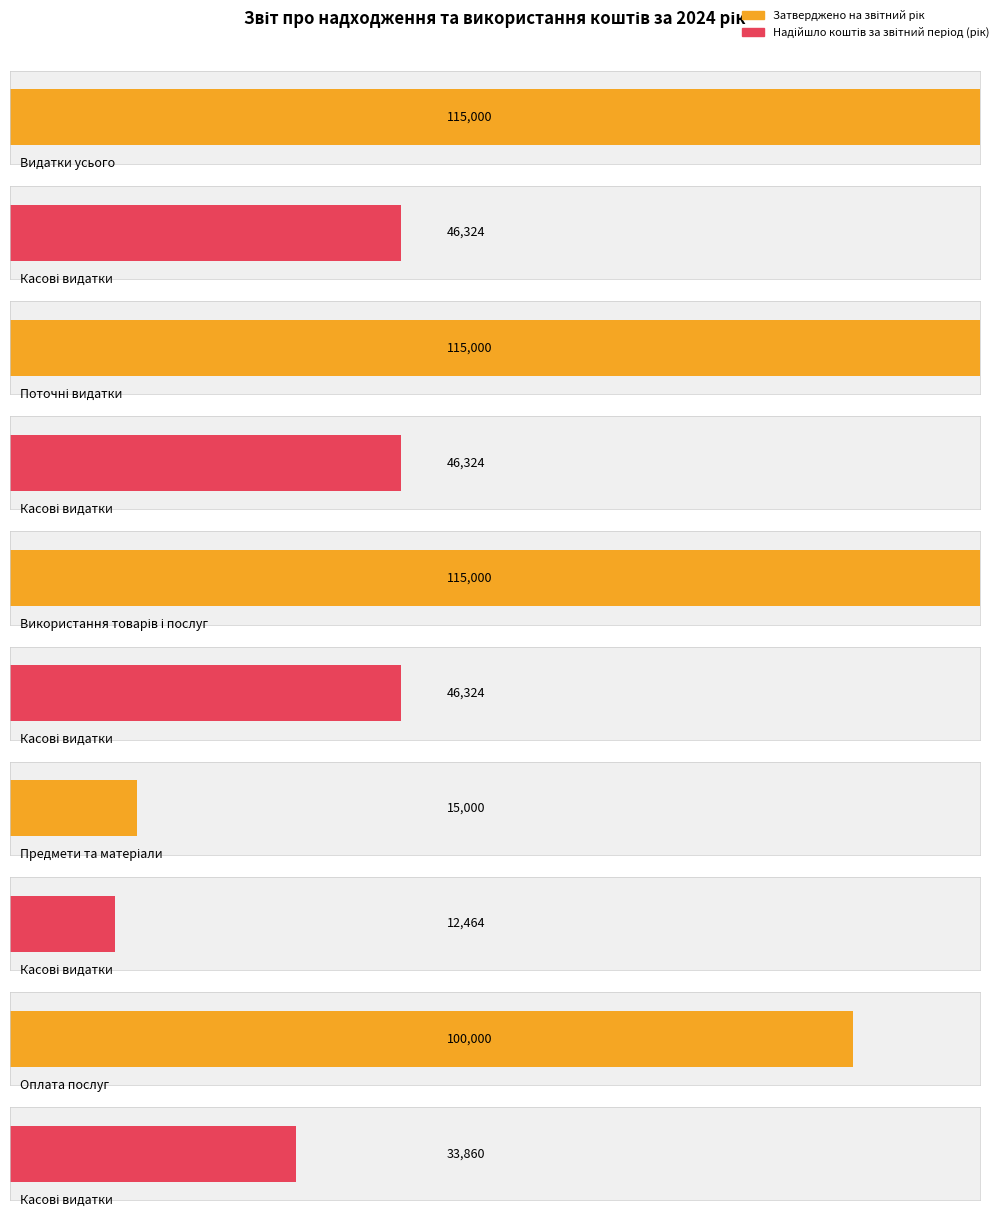

Which series has the largest total across all categories?

Затверджено на звітний рік